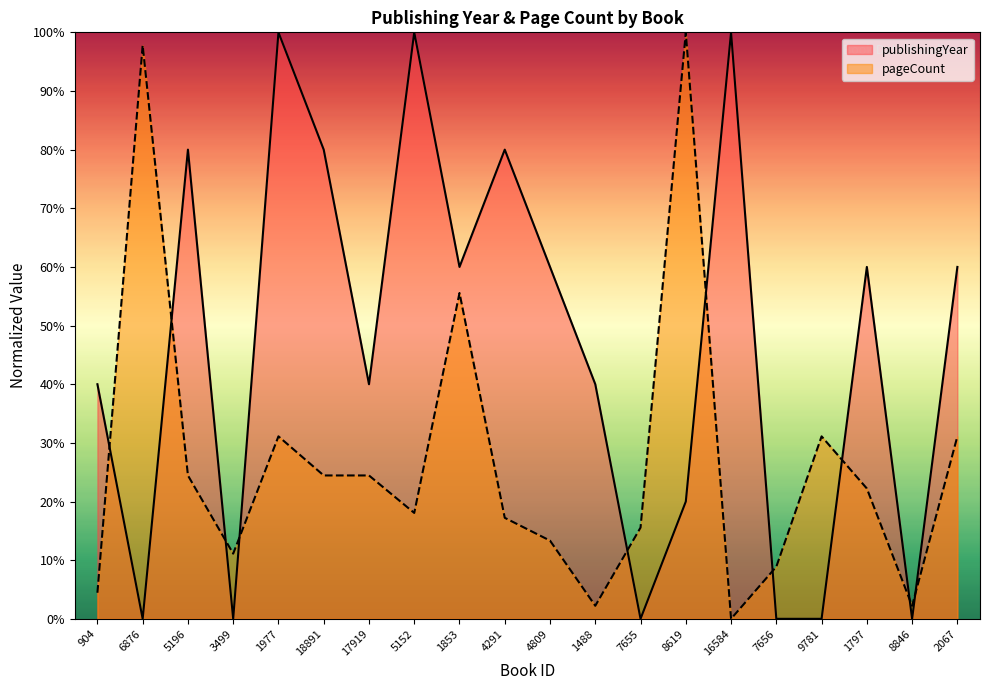

What is the sum of all publishingYear values?

920.0